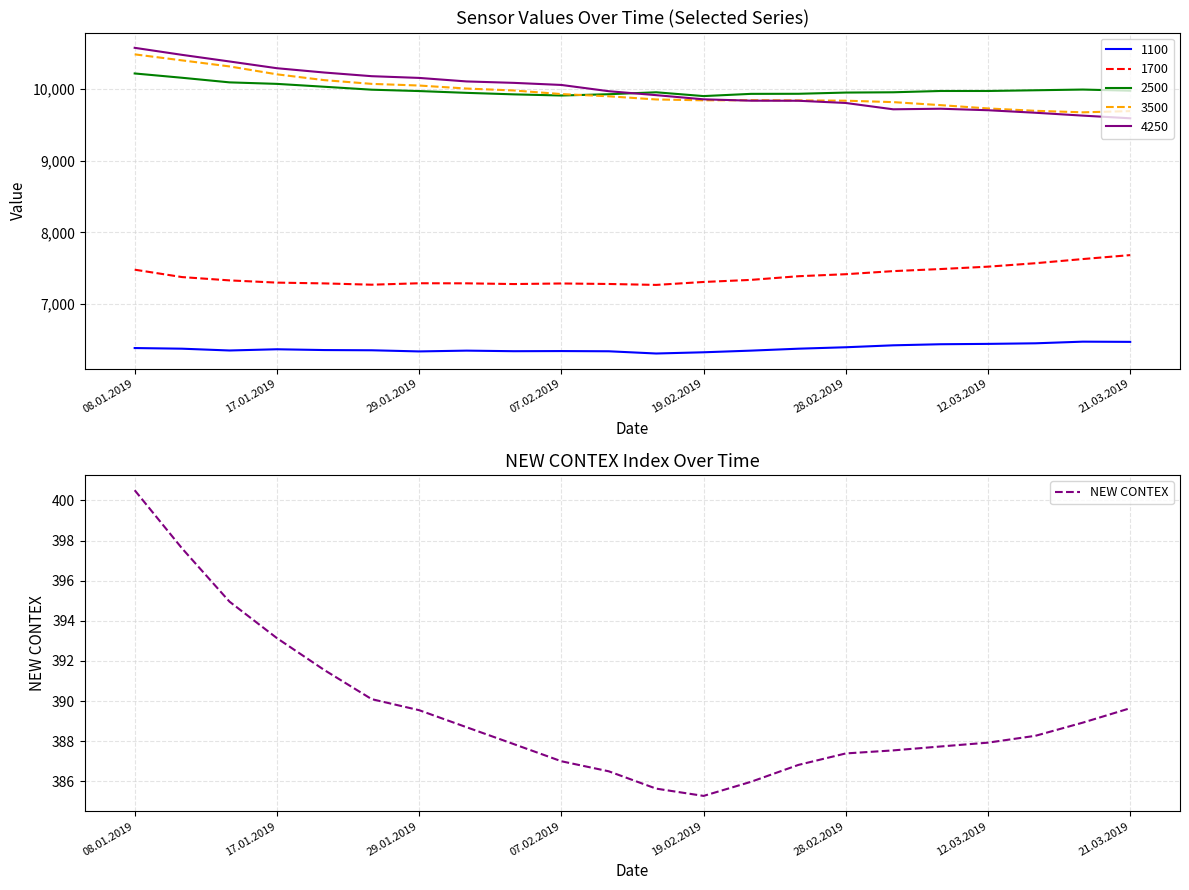

Is it true that NEW CONTEX equals 163.7 at 29.01.2019?

False